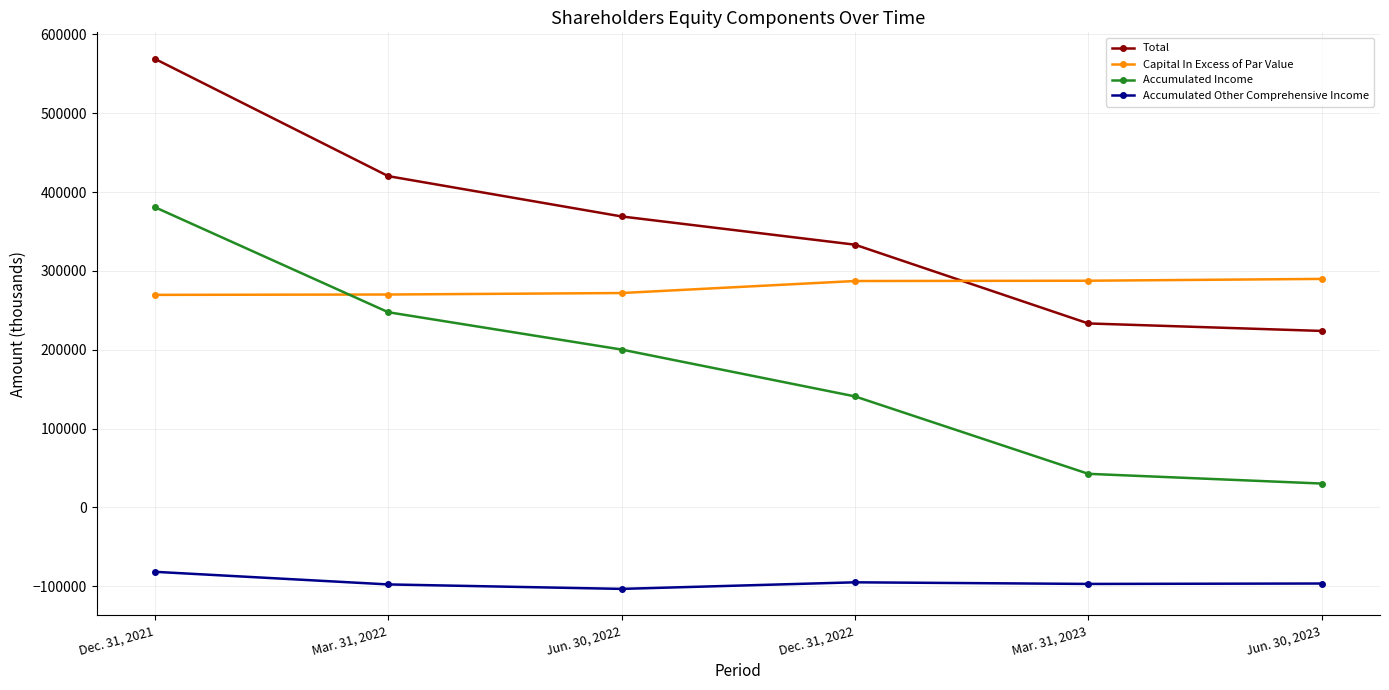

Between Dec. 31, 2022 and Mar. 31, 2023, which series saw the biggest shift?

Total